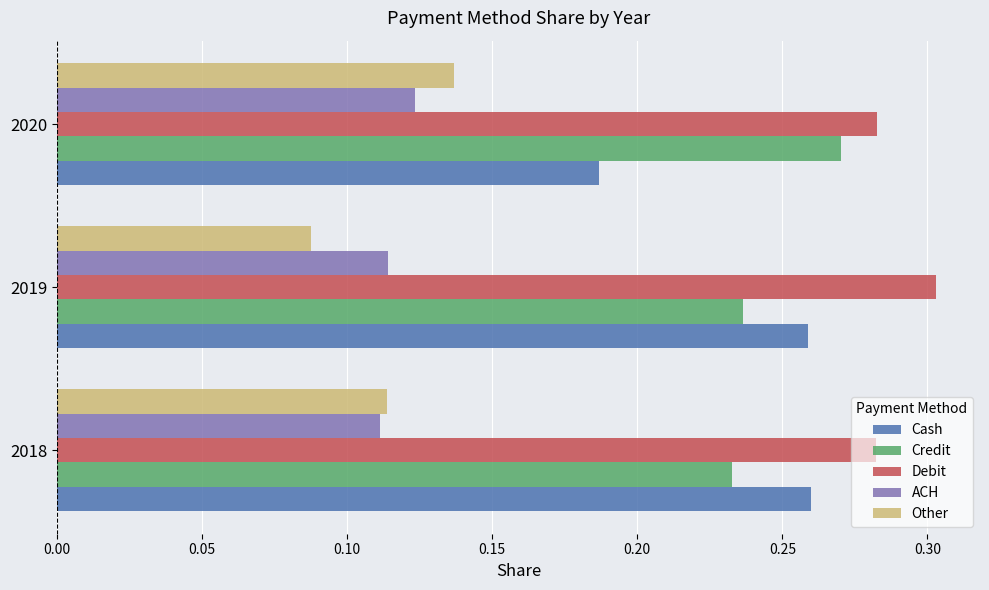

The Cash series shows 0.3 at 2018. True or false?

True